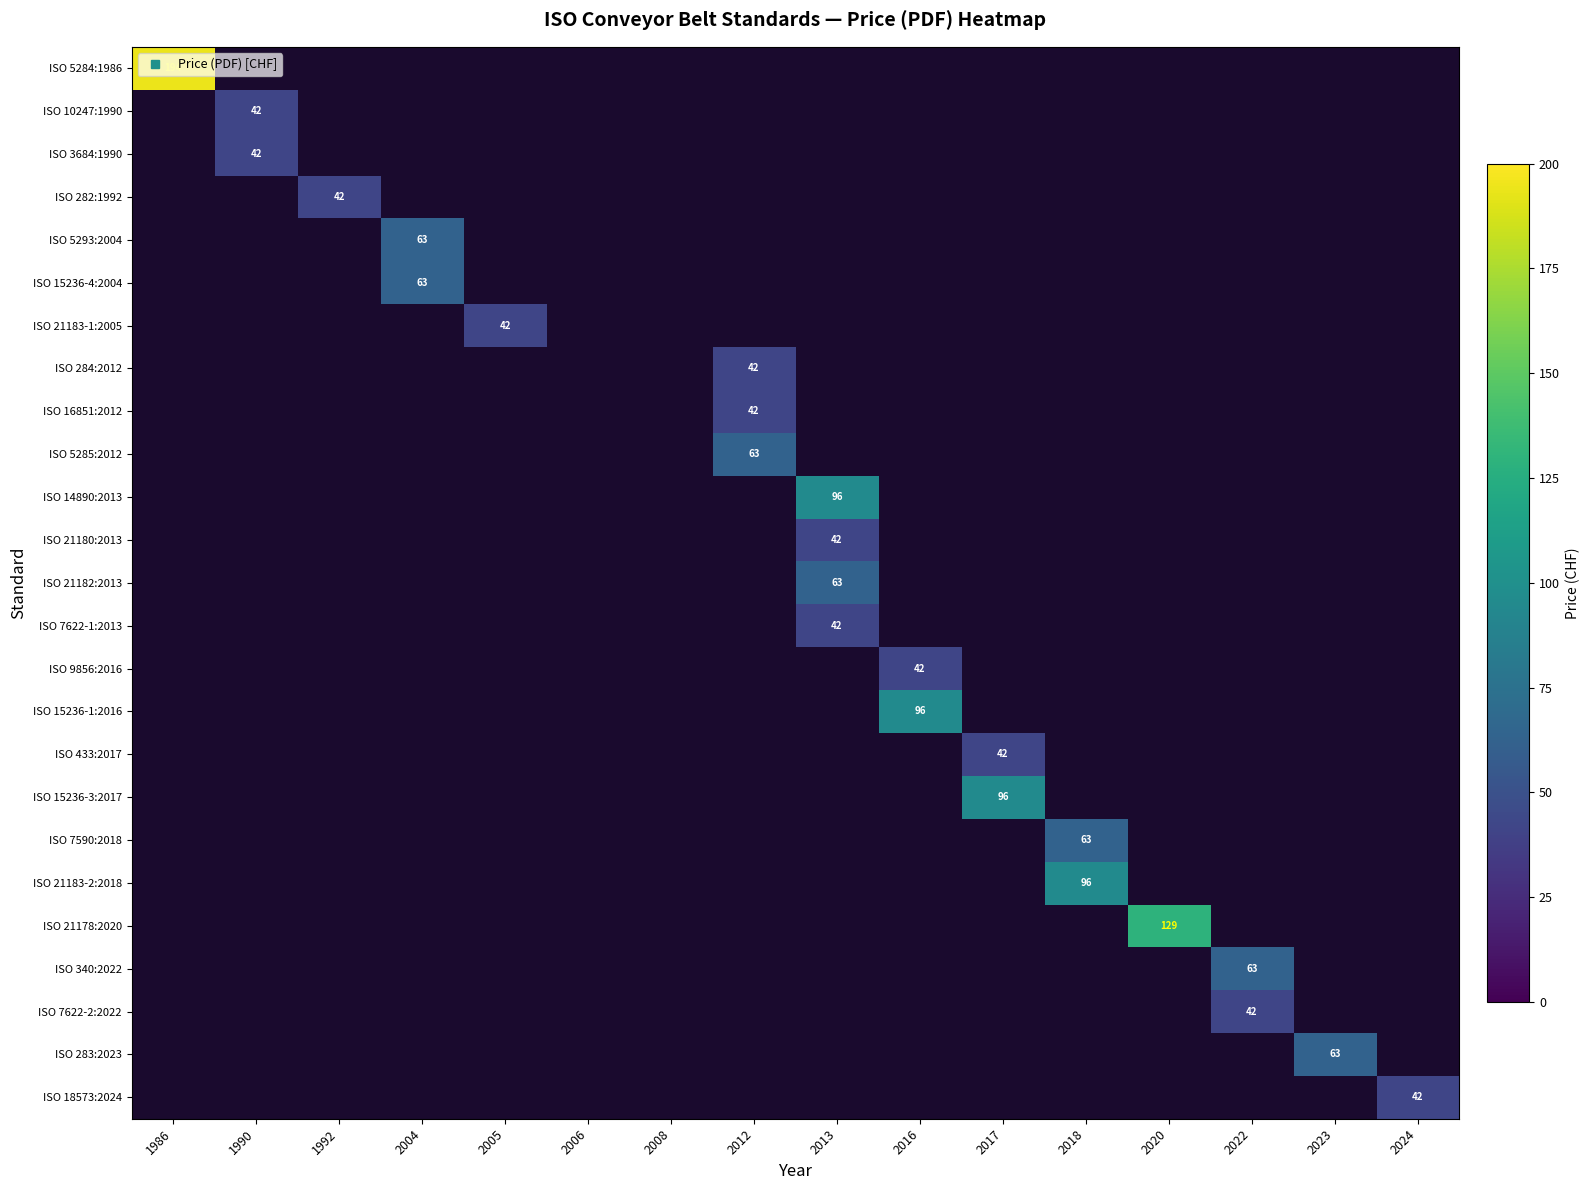

Which series has the largest range (max minus min)?

ISO 5284:1986